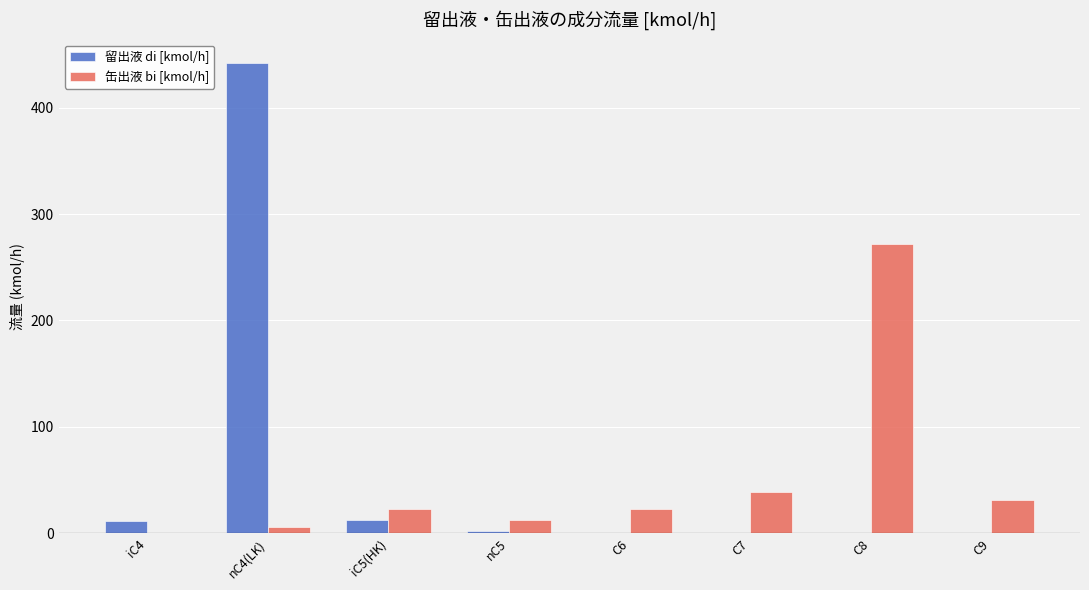

Count the number of categories in the chart.

8